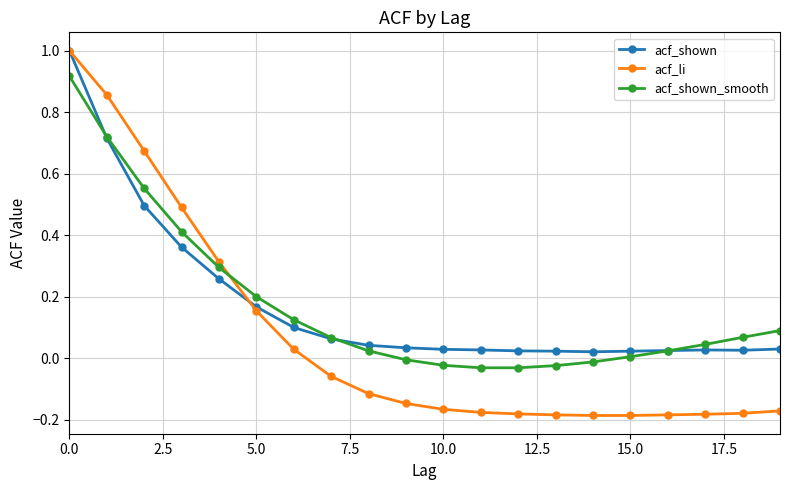

What is the maximum value shown in the chart?

1.0